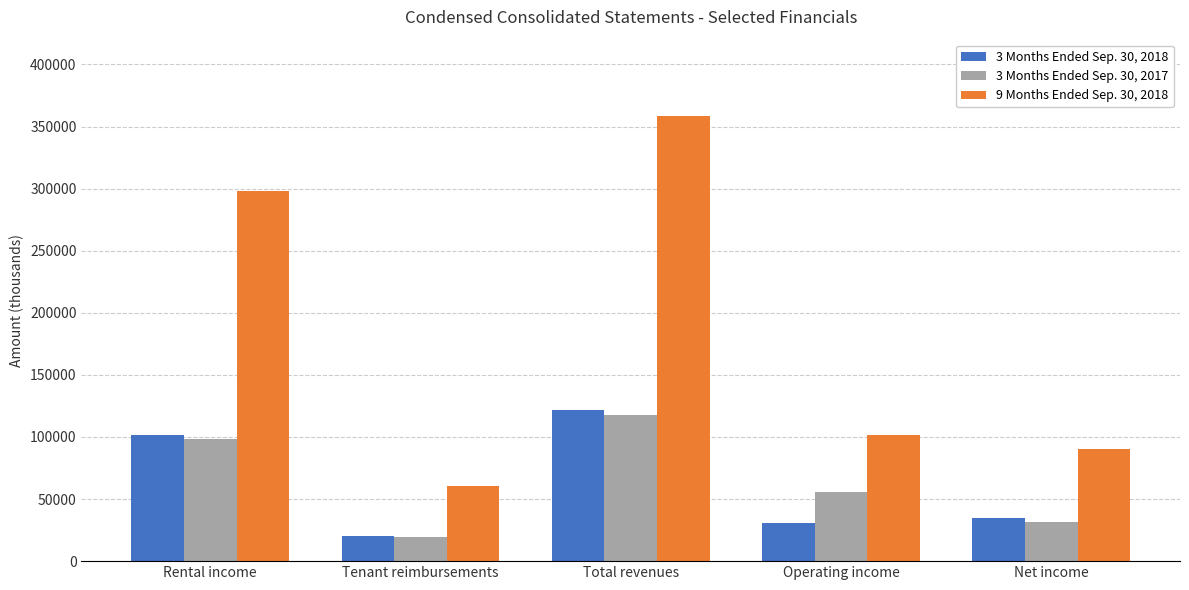

True or false: 3 Months Ended Sep. 30, 2017 has a value of 175670 at Rental income.

False